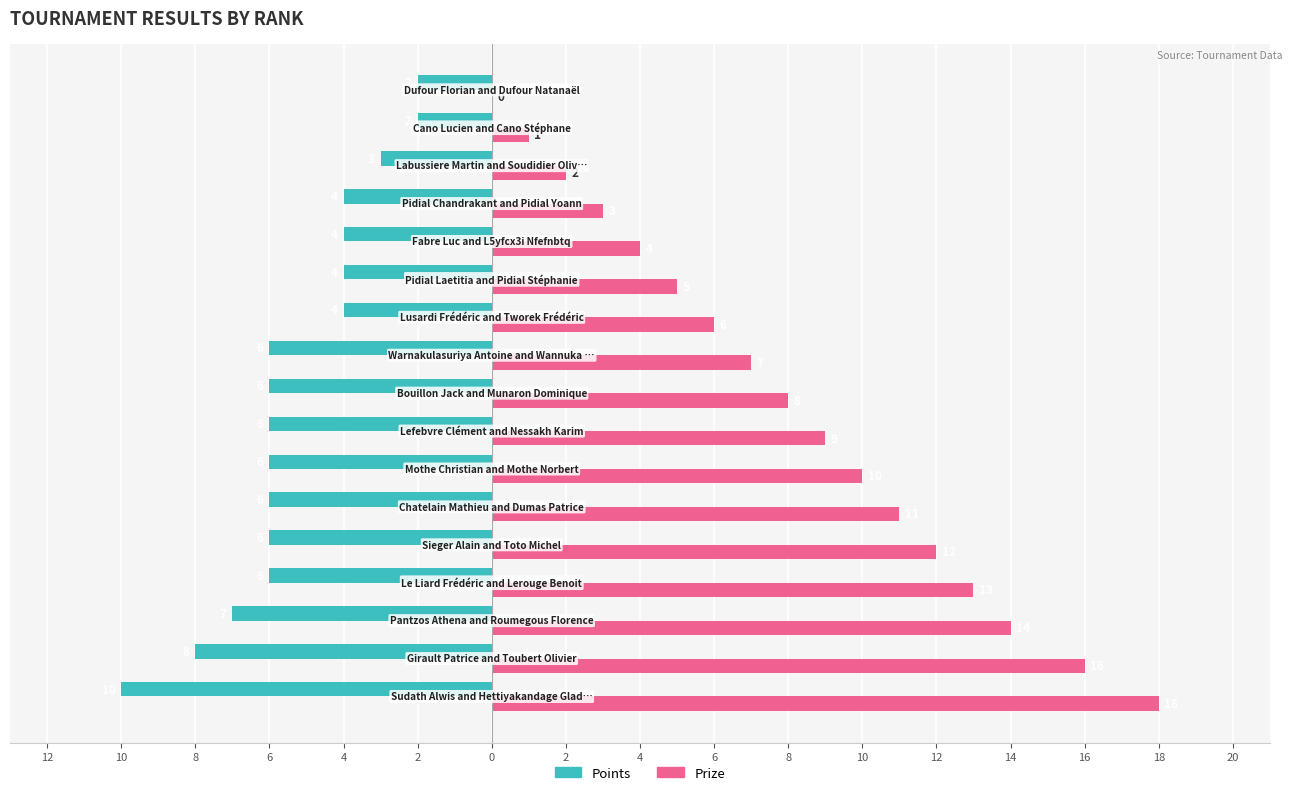

What are all the series names shown in the legend?

Points, Prize